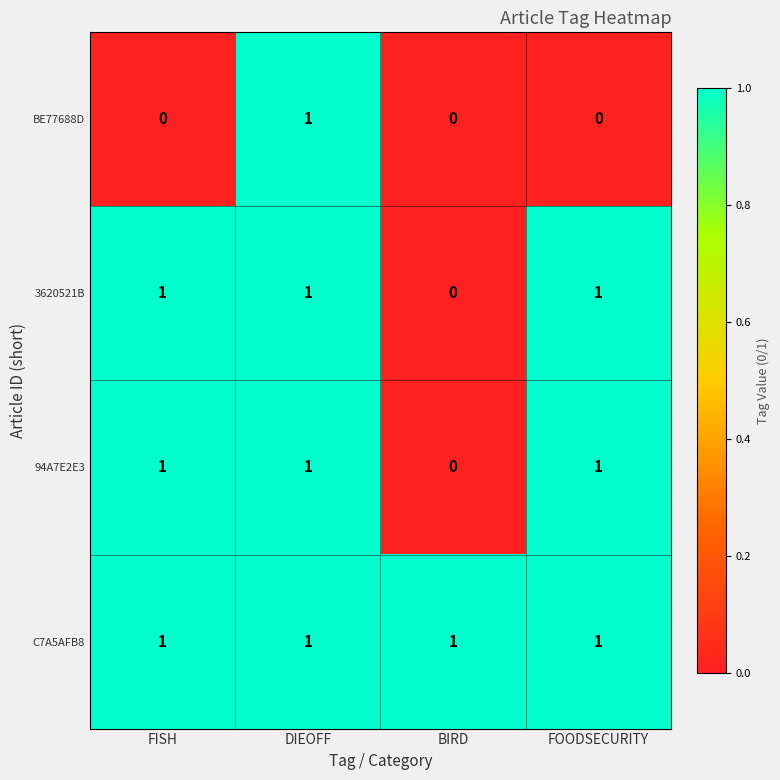

How many categories are shown in the chart?

4